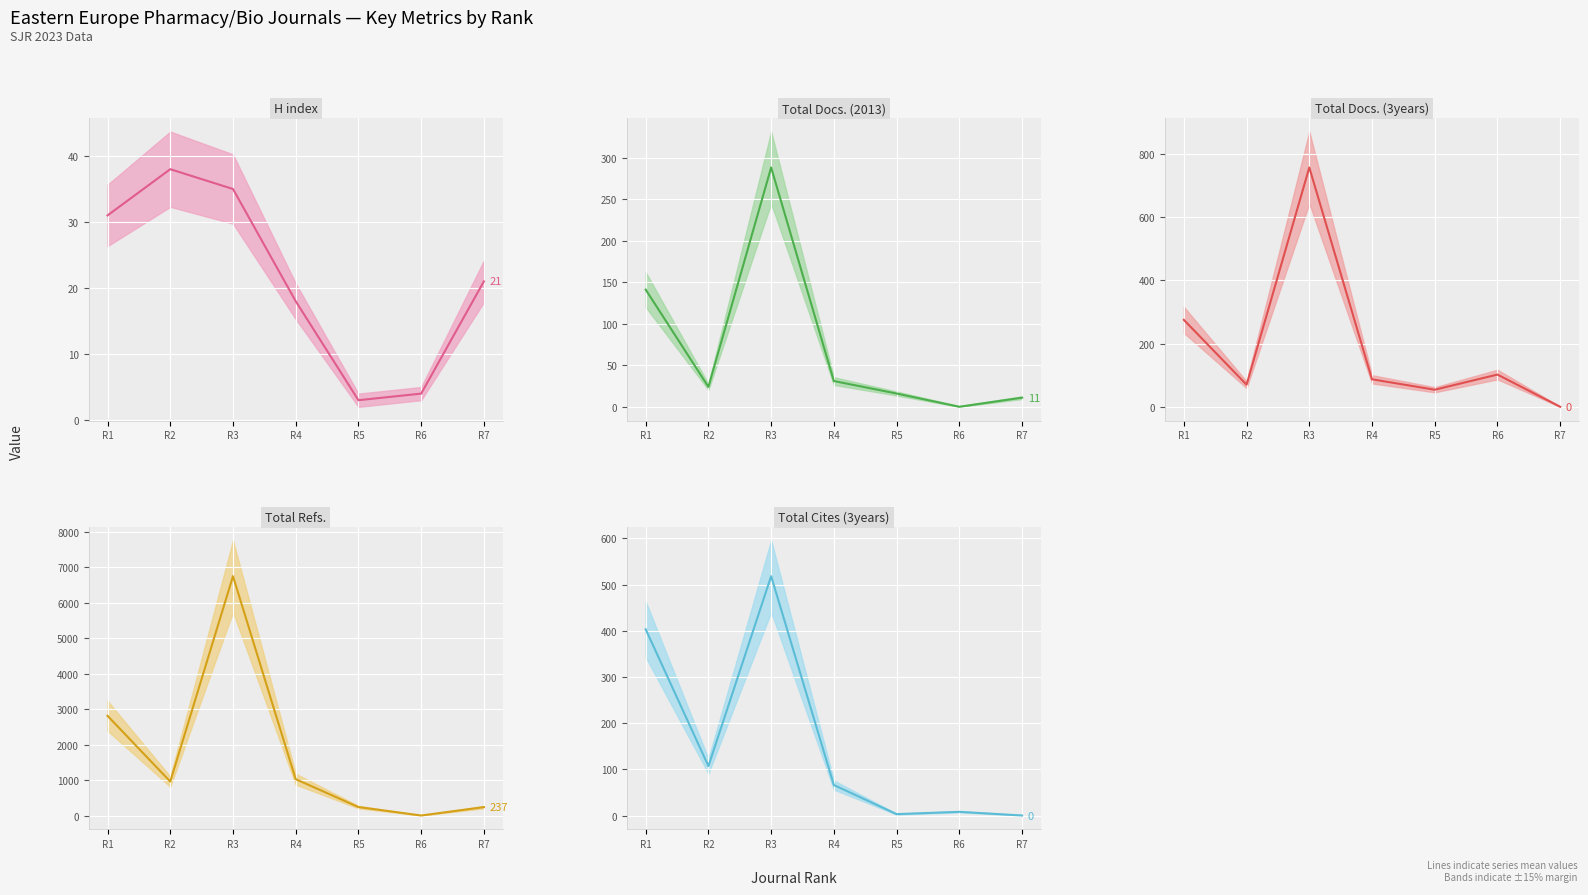

What is the difference between the highest and lowest values at R3?

6717